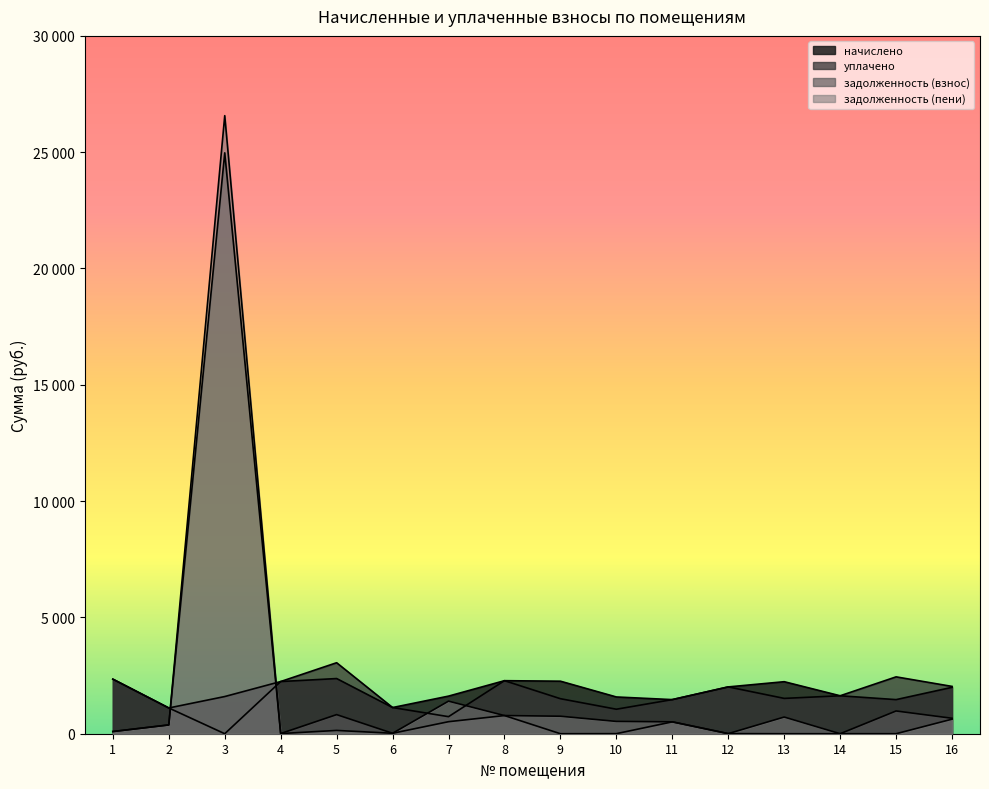

True or false: уплачено has a value of 1631.4 at 14.

True